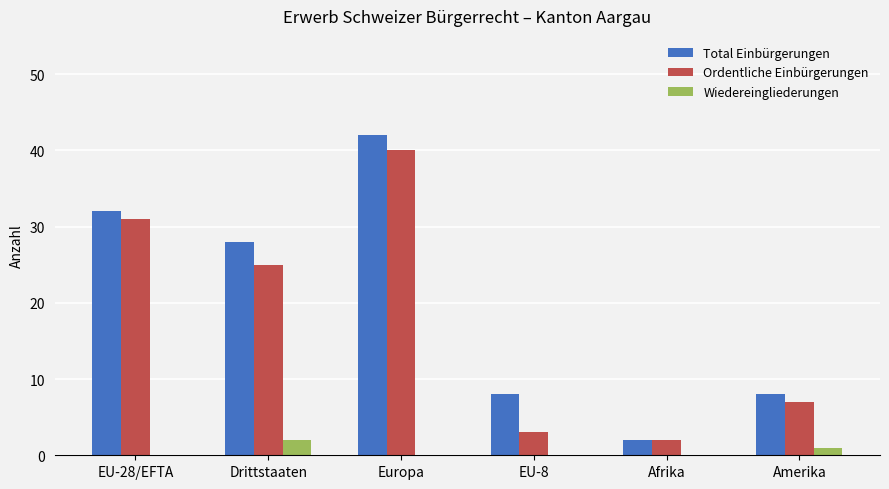

What is the spread (max minus min) of values at Amerika?

7